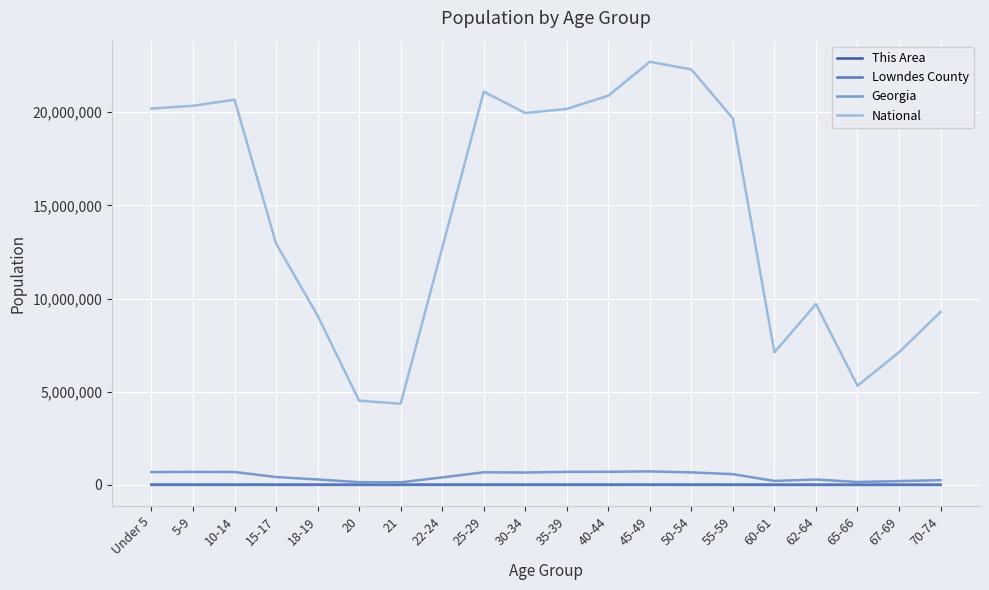

True or false: Lowndes County and National intersect in this chart.

False